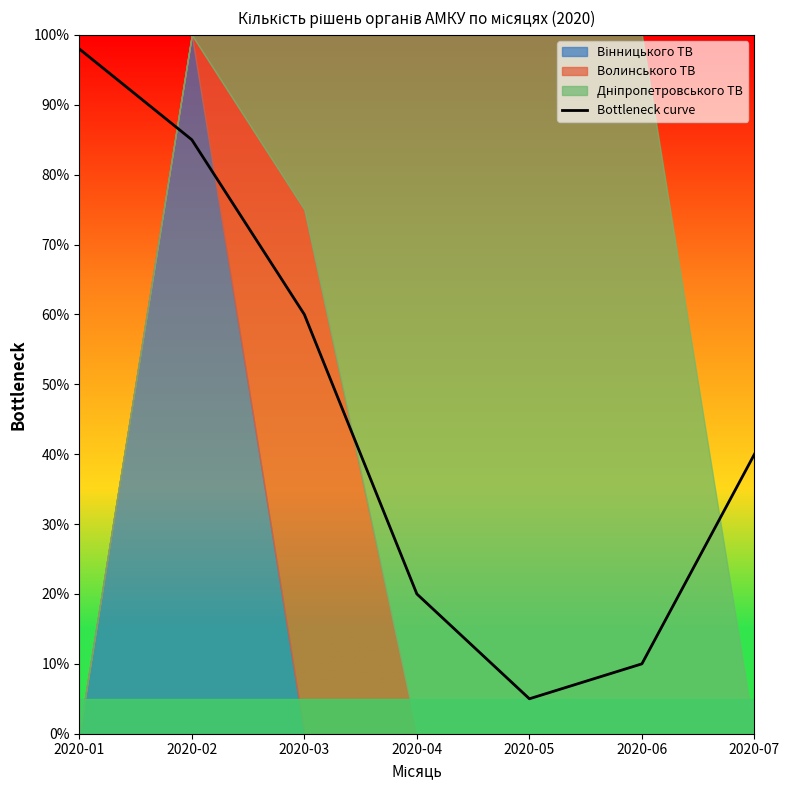

Does the chart have visible grid lines?

No